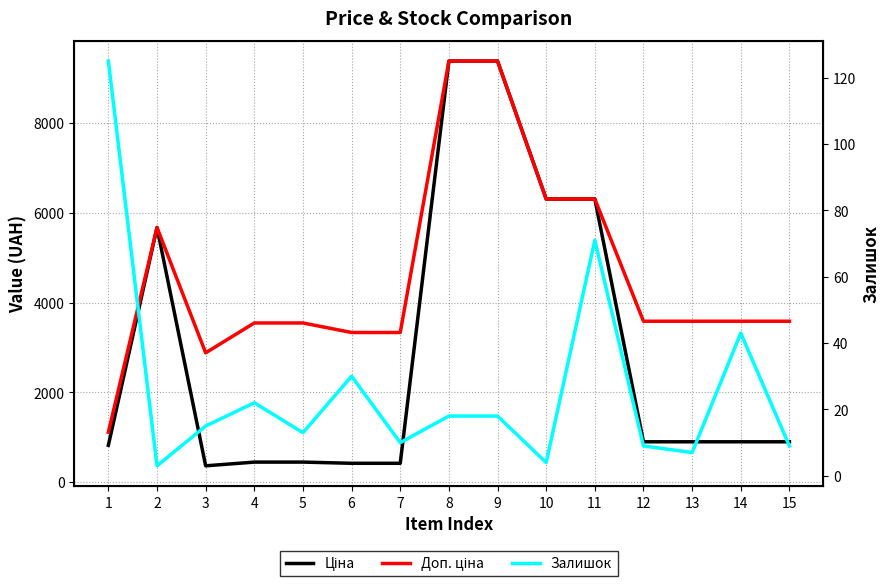

What is the value of the Ціна point at the 12th from the left?

895.9